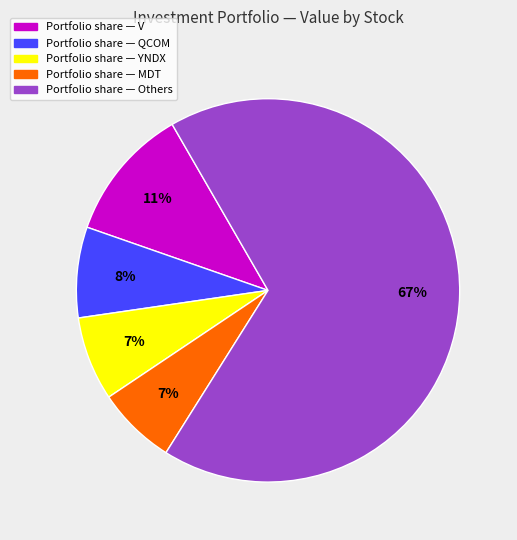

How many slices are in this pie chart?

5